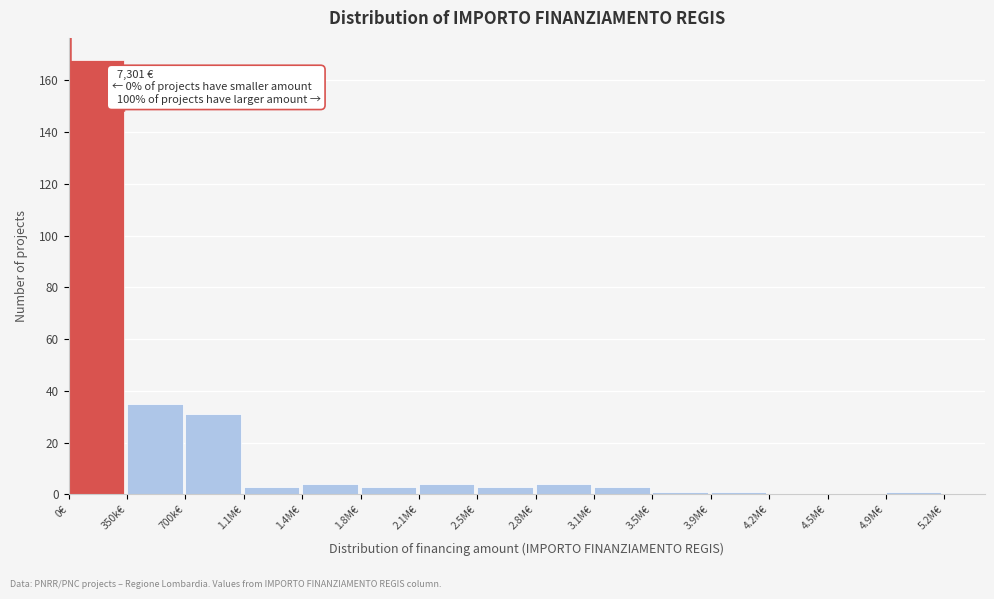

True or false: the data shows 17 at 350k€.

False